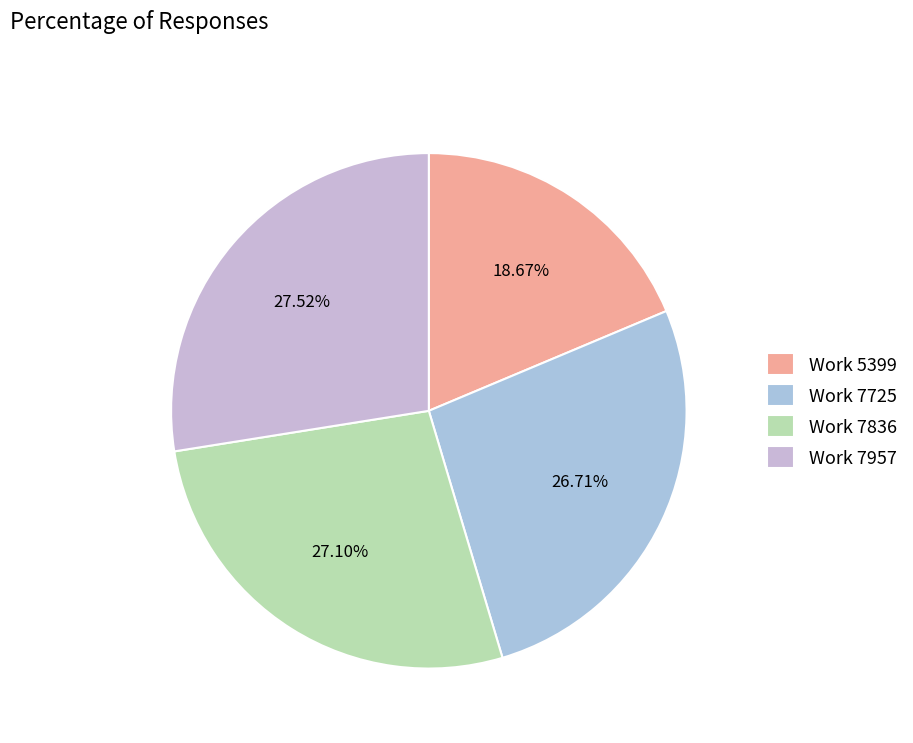

Rank the categories by value from highest to lowest.

Work 7957, Work 7836, Work 7725, Work 5399